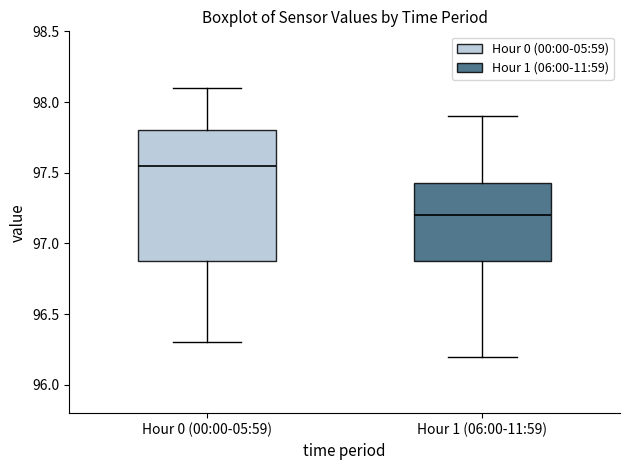

Reading left to right, read every box against the y-axis: the position of its median line, the range the box covers, and the ends of its whiskers. The values are not printed on the chart, so give them approximately, as read against the axis.

Hour 0 (00:00-05:59): median 97.55, box 96.90 to 97.80, whiskers 96.30 to 98.10
Hour 1 (06:00-11:59): median 97.20, box 96.90 to 97.45, whiskers 96.20 to 97.90